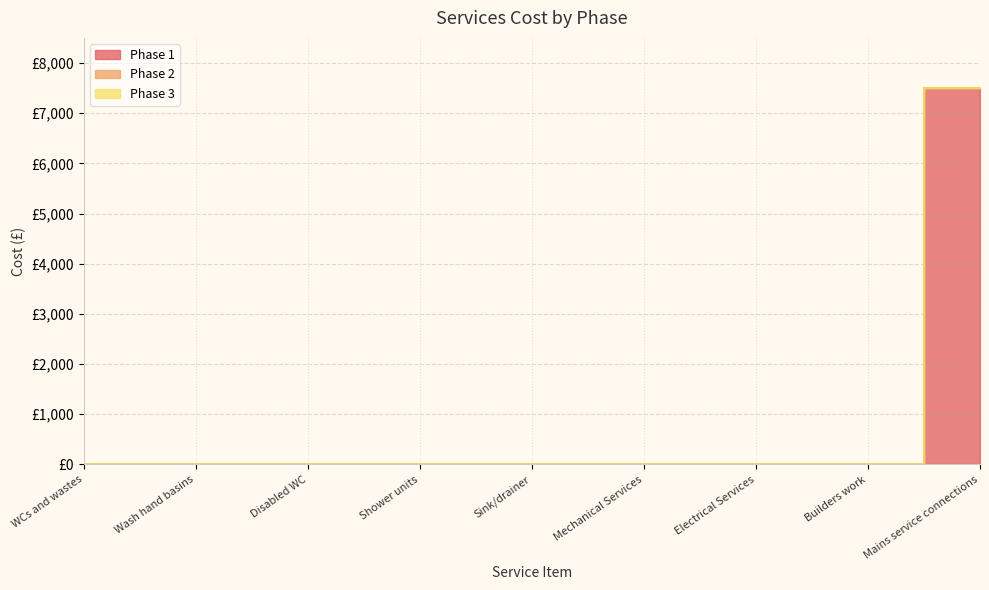

How many lines are shown in the chart?

3